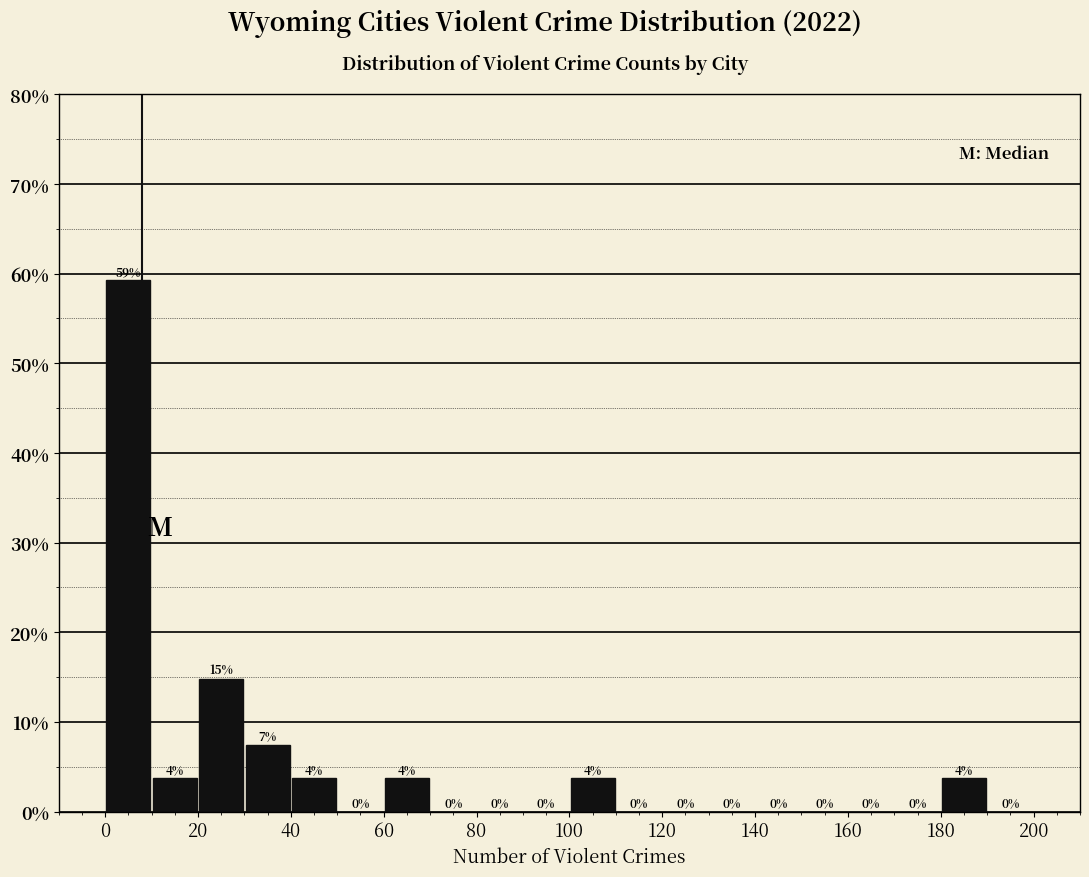

Which range on the x-axis has the tallest bar?

0 to 10